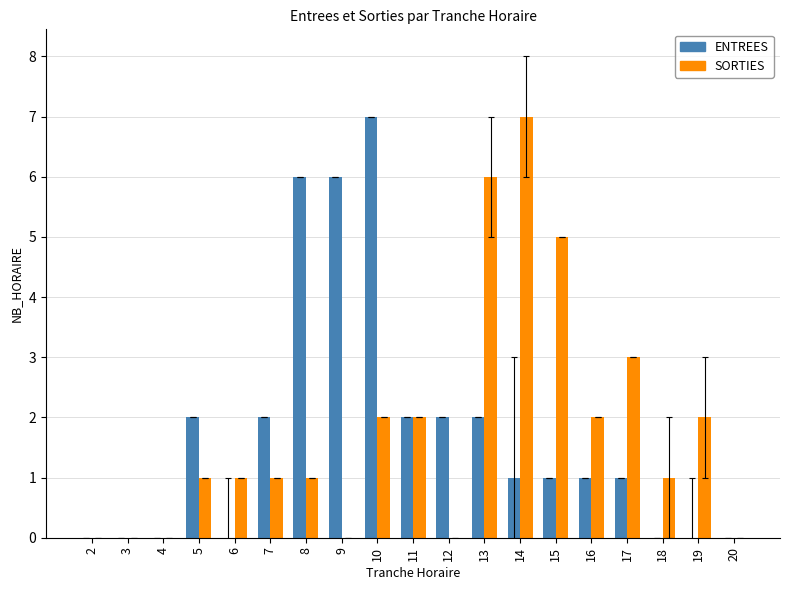

Reading left to right, what are all the values shown in this chart?

ENTREES: 0	0	0	2	0	2	6	6	7	2	2	2	1	1	1	1	0	0	0
SORTIES: 0	0	0	1	1	1	1	0	2	2	0	6	7	5	2	3	1	2	0